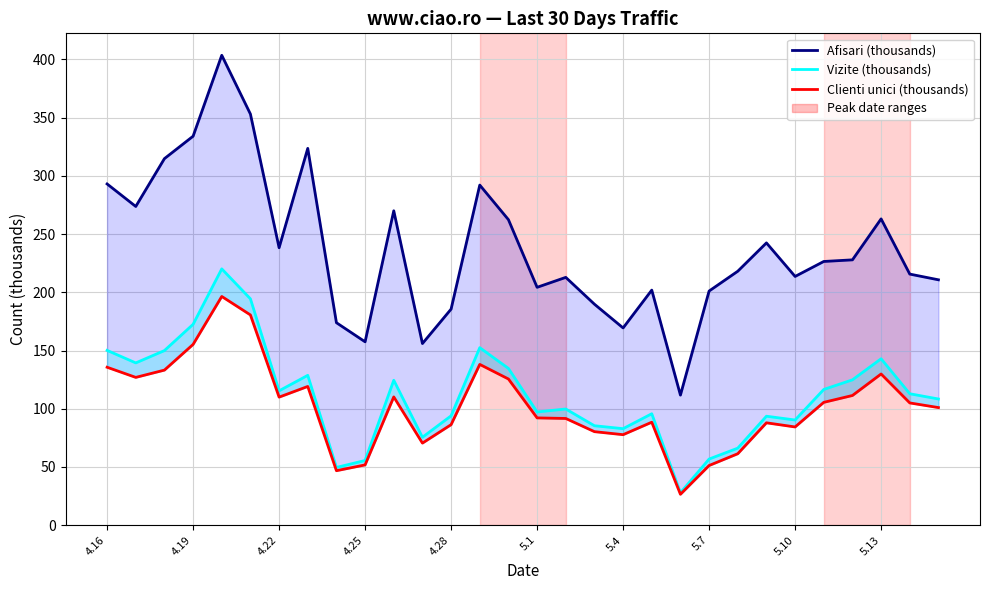

What is the difference between the second highest and second lowest values in the Vizite (thousands) series?

144.8